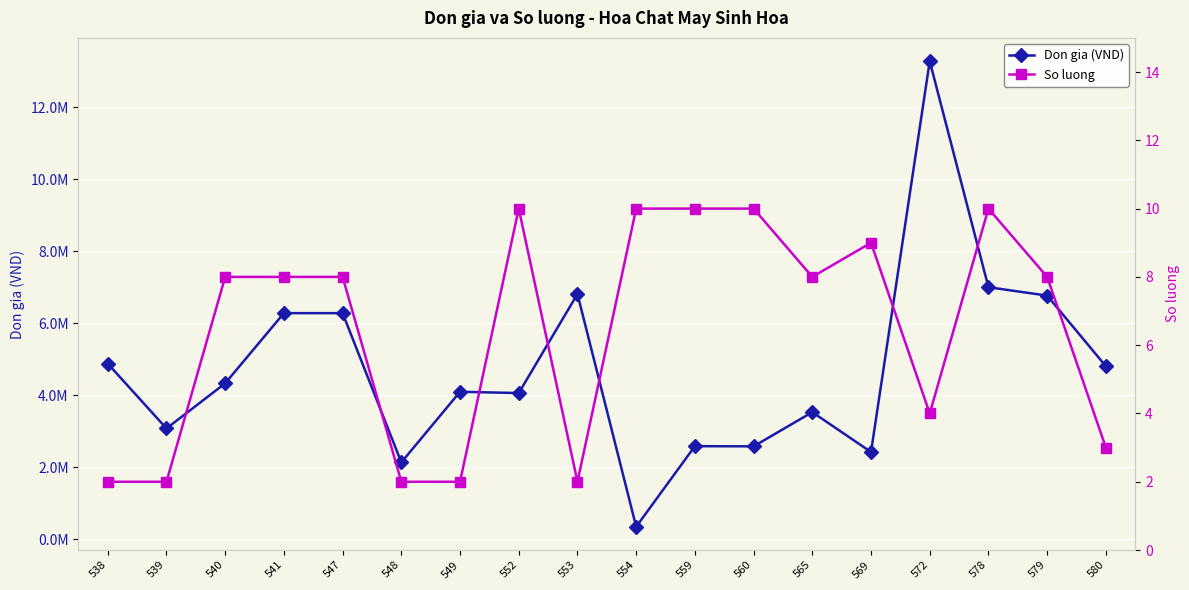

How many lines are shown in the chart?

2